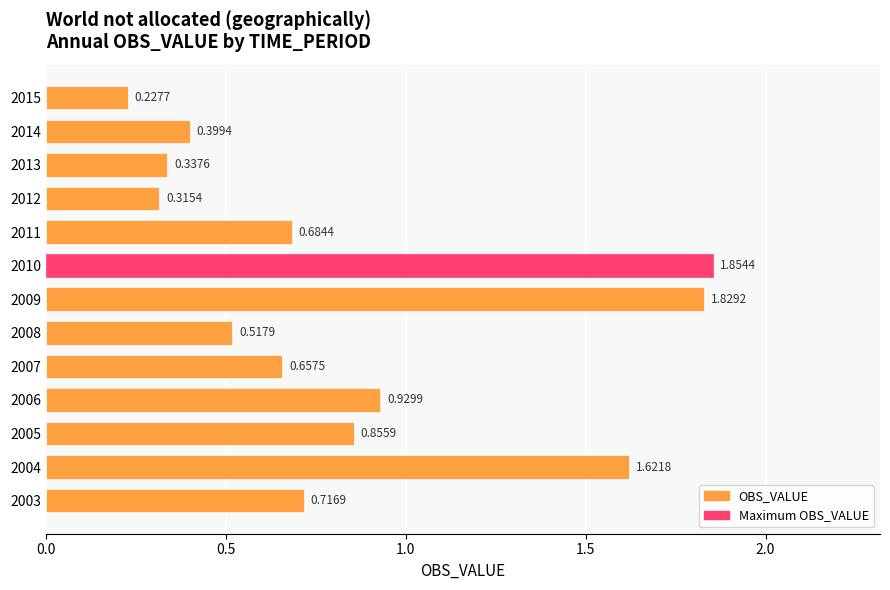

List the labels in order of value, smallest first.

2015, 2012, 2013, 2014, 2008, 2007, 2011, 2003, 2005, 2006, 2004, 2009, 2010